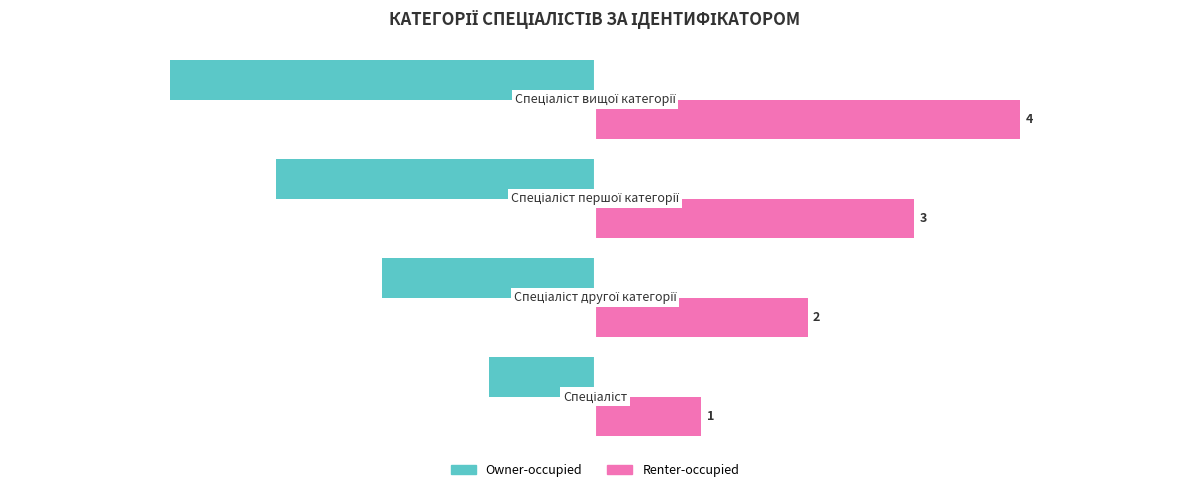

What is the greatest value displayed?

4